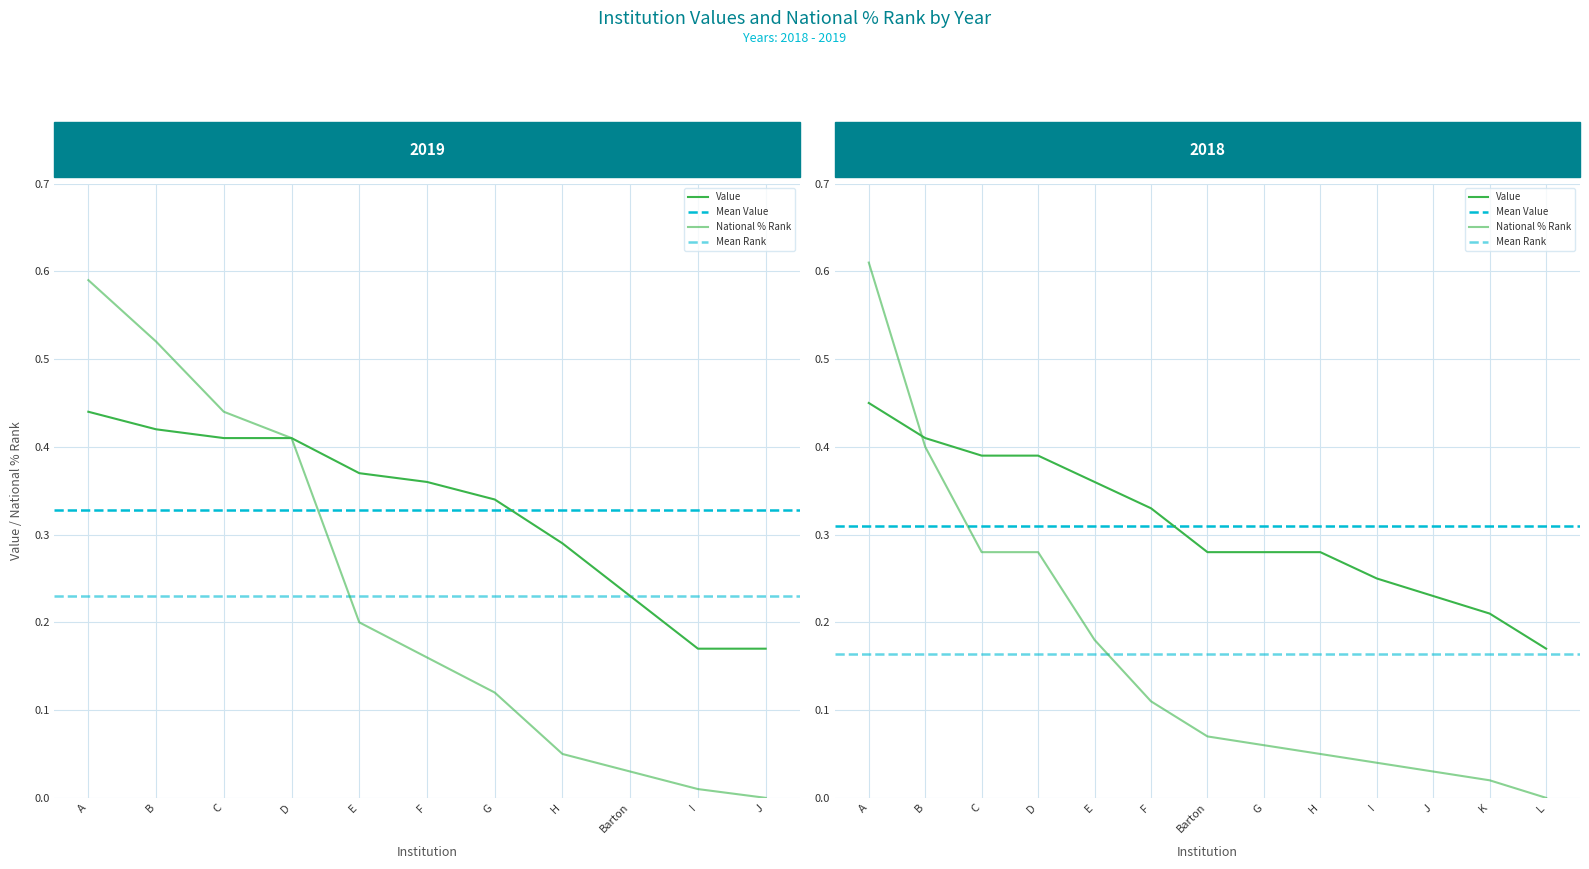

What is the difference between the highest and lowest values at 11?

0.2